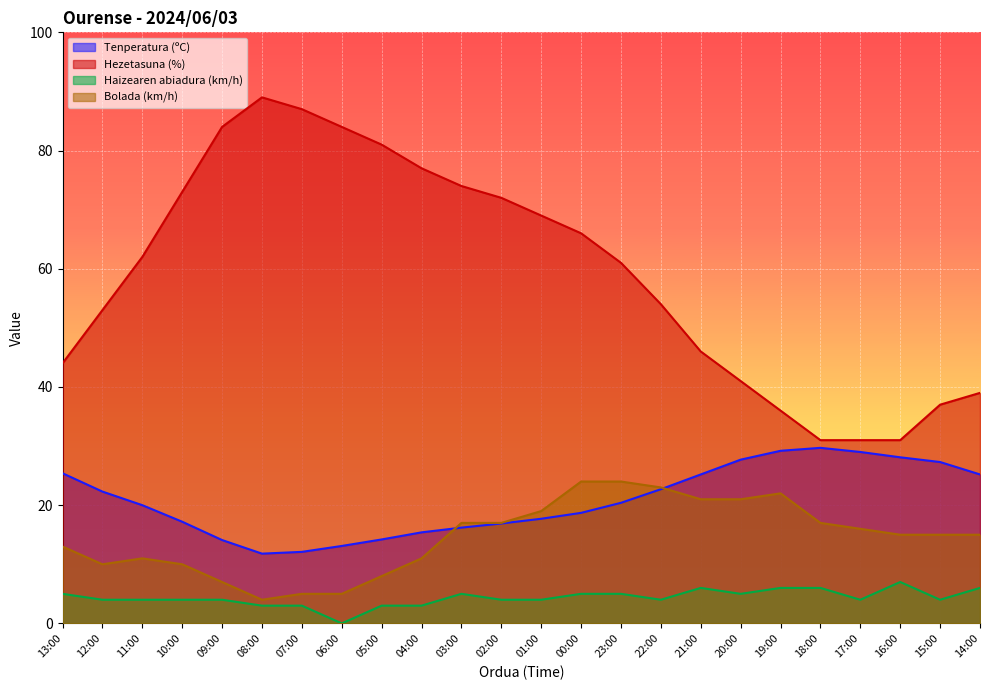

True or false: Tenperatura (ºC) has a value of 17.6 at 08:00.

False